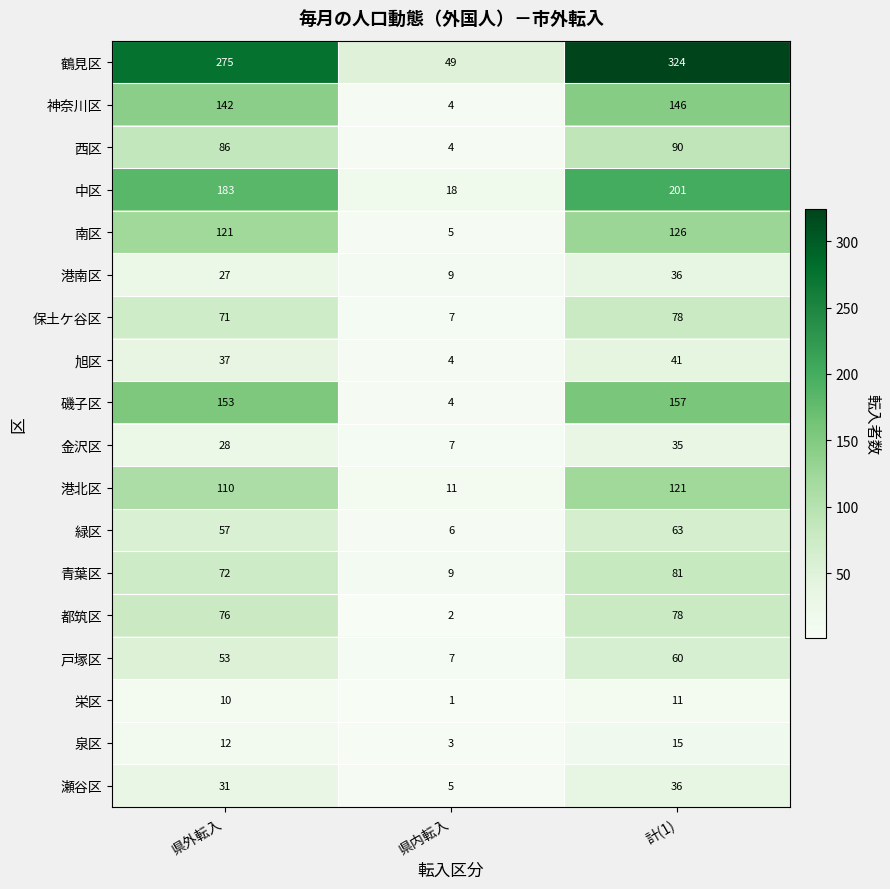

Which series changed the most between 県外転入 and 計(1)?

鶴見区